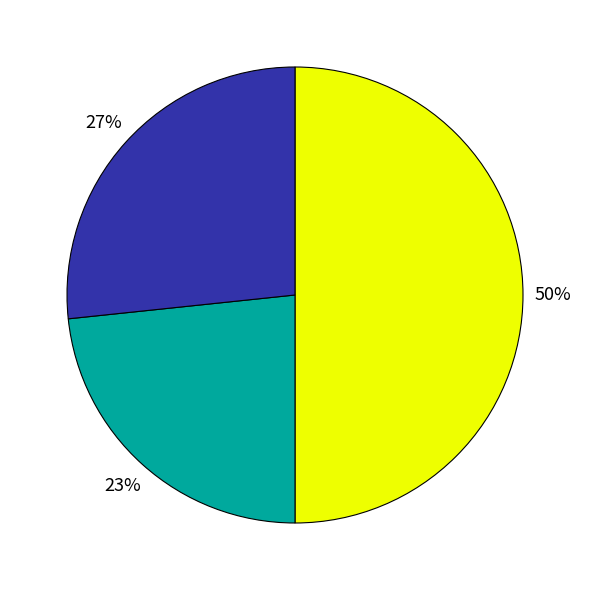

To the nearest percent, what is the difference between the largest and smallest slice percentages?

27%